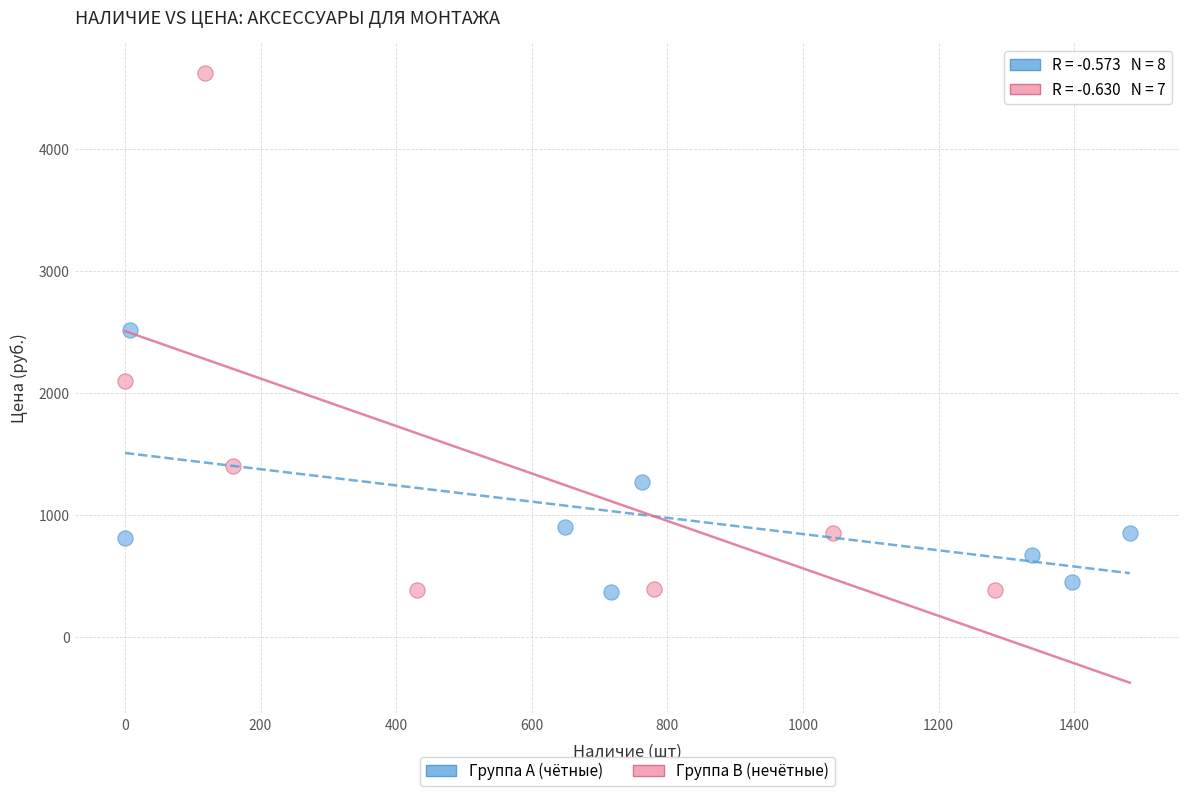

Which series reaches the maximum Y coordinate?

Группа B (нечётные)